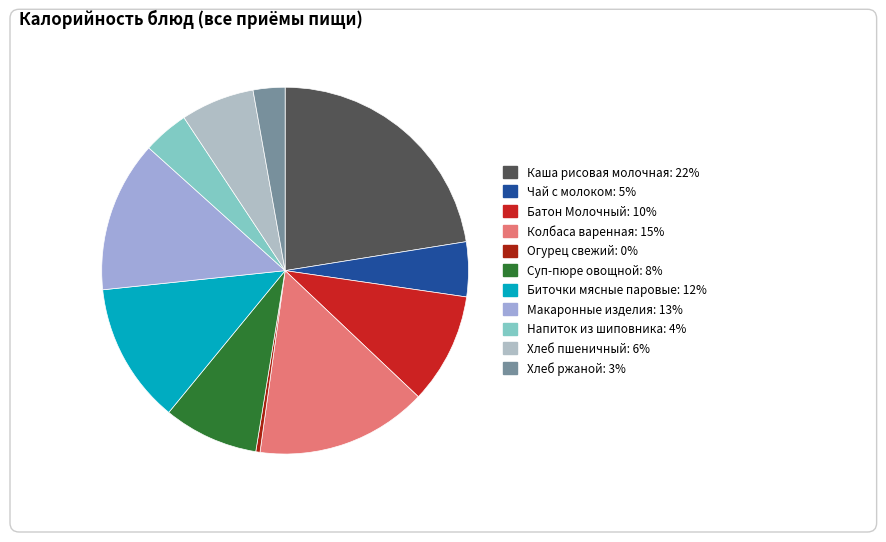

Combined, what portion of the pie is Чай с молоком and Каша рисовая молочная?

27.3%